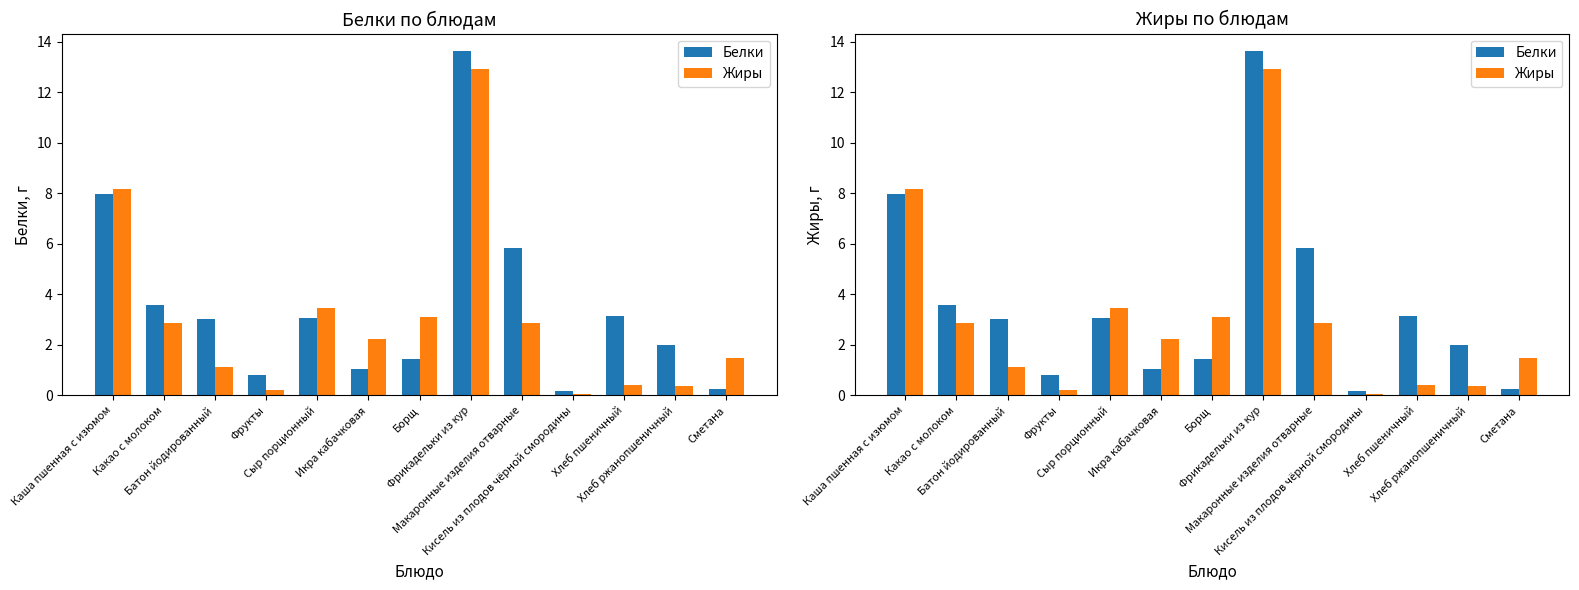

Which series has the largest range (max minus min)?

Белки